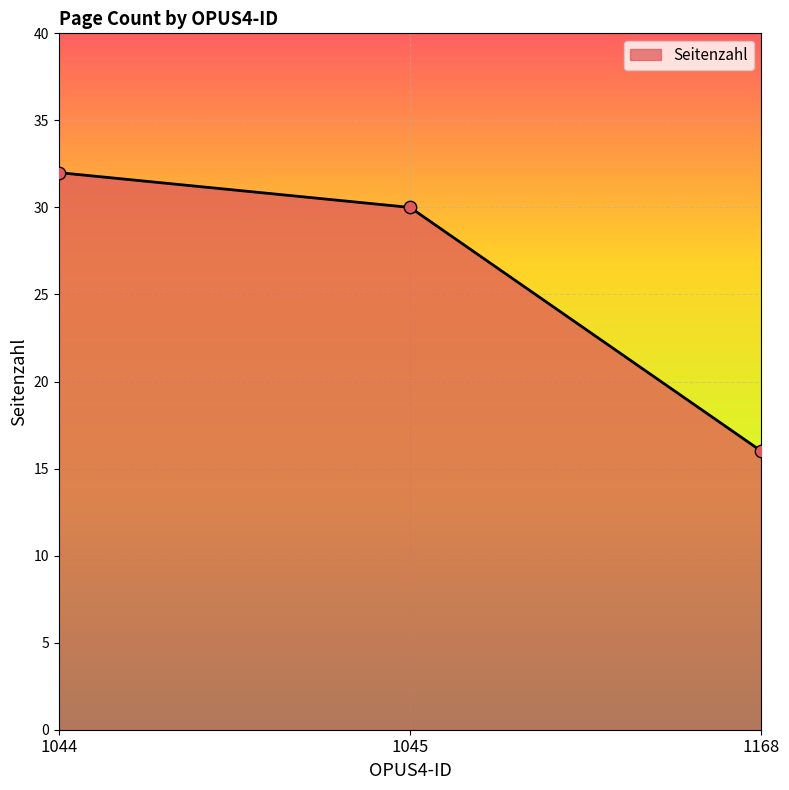

What is the ratio of the value at 1168 to the value at 1045?

0.5